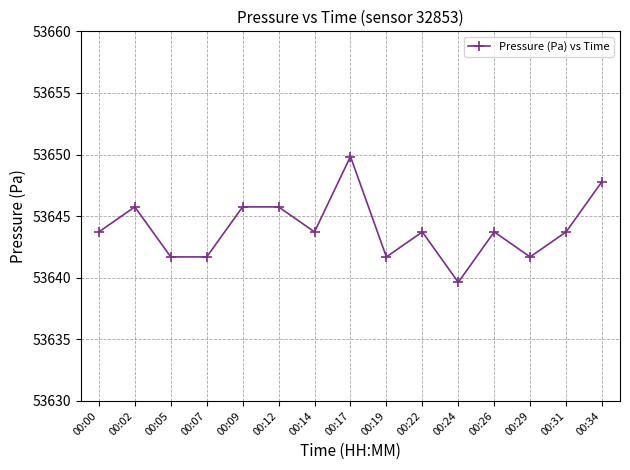

True or false: there are more than 2 points higher than both neighbors.

True